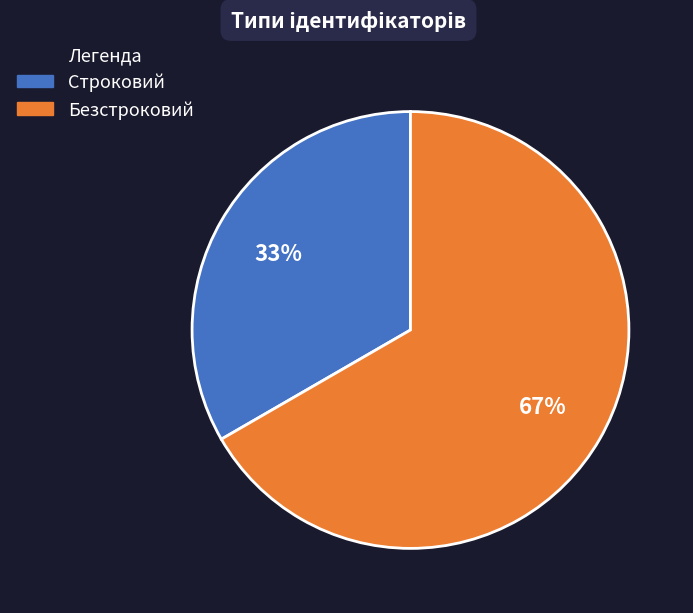

Rank the categories by value from highest to lowest.

Безстроковий, Строковий